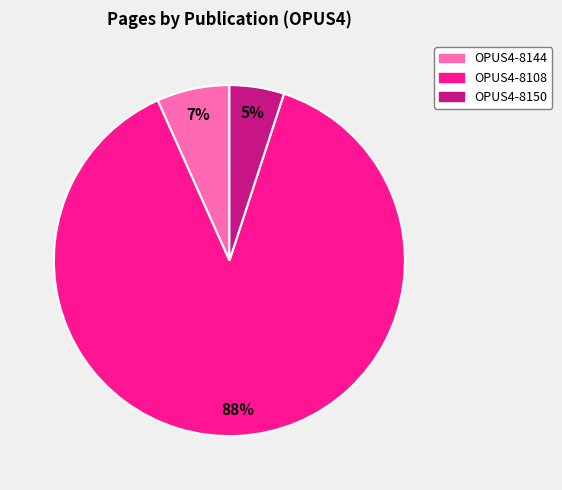

Rank the categories by value from lowest to highest.

OPUS4-8150, OPUS4-8144, OPUS4-8108